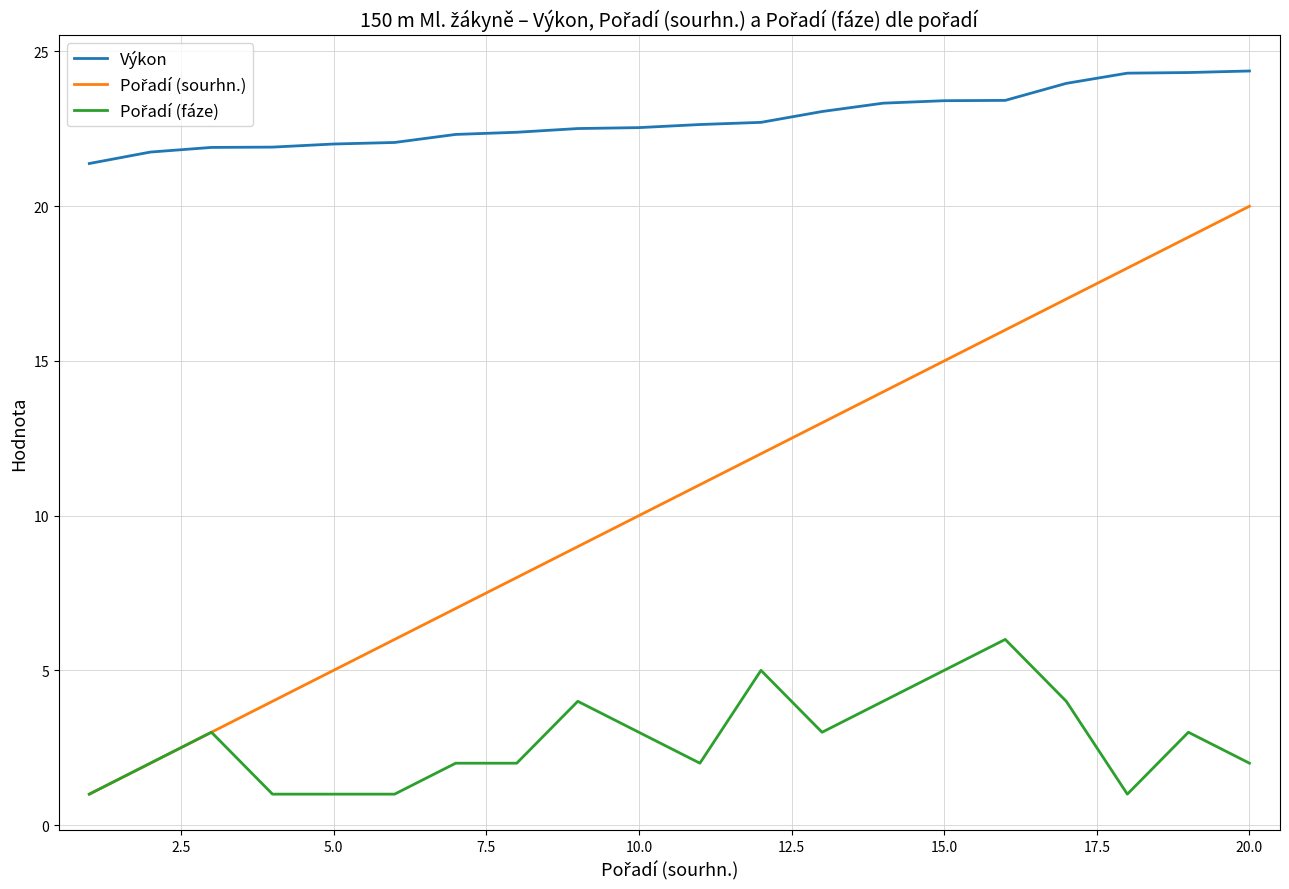

What is the maximum value for Výkon?

24.4